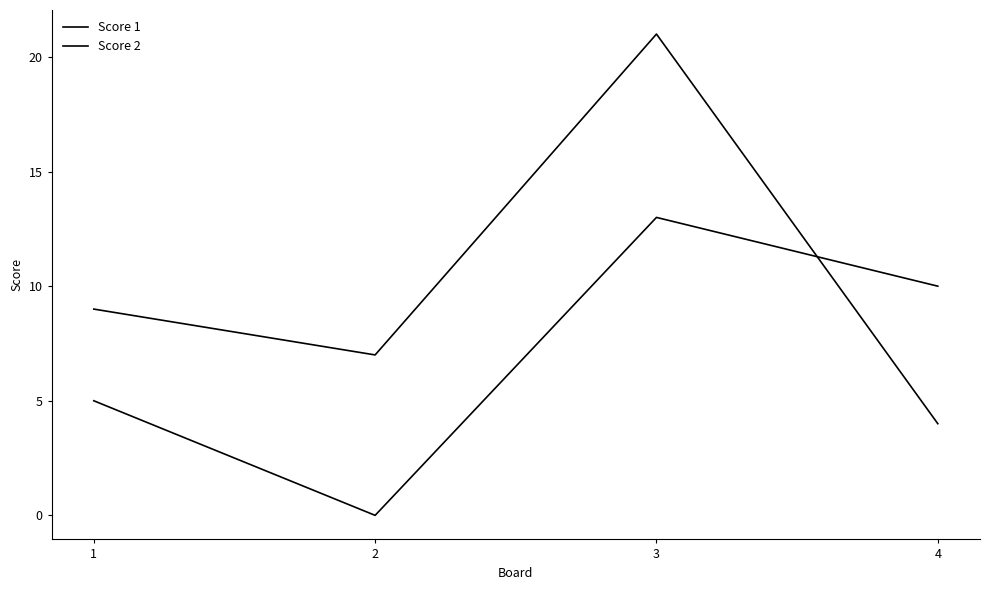

What is the value of the Score 1 point at the 2nd from the left?

7